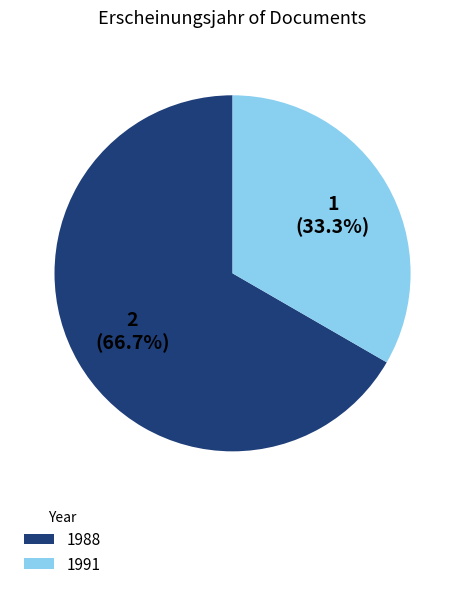

Does 1991 represent more than half of the total?

No